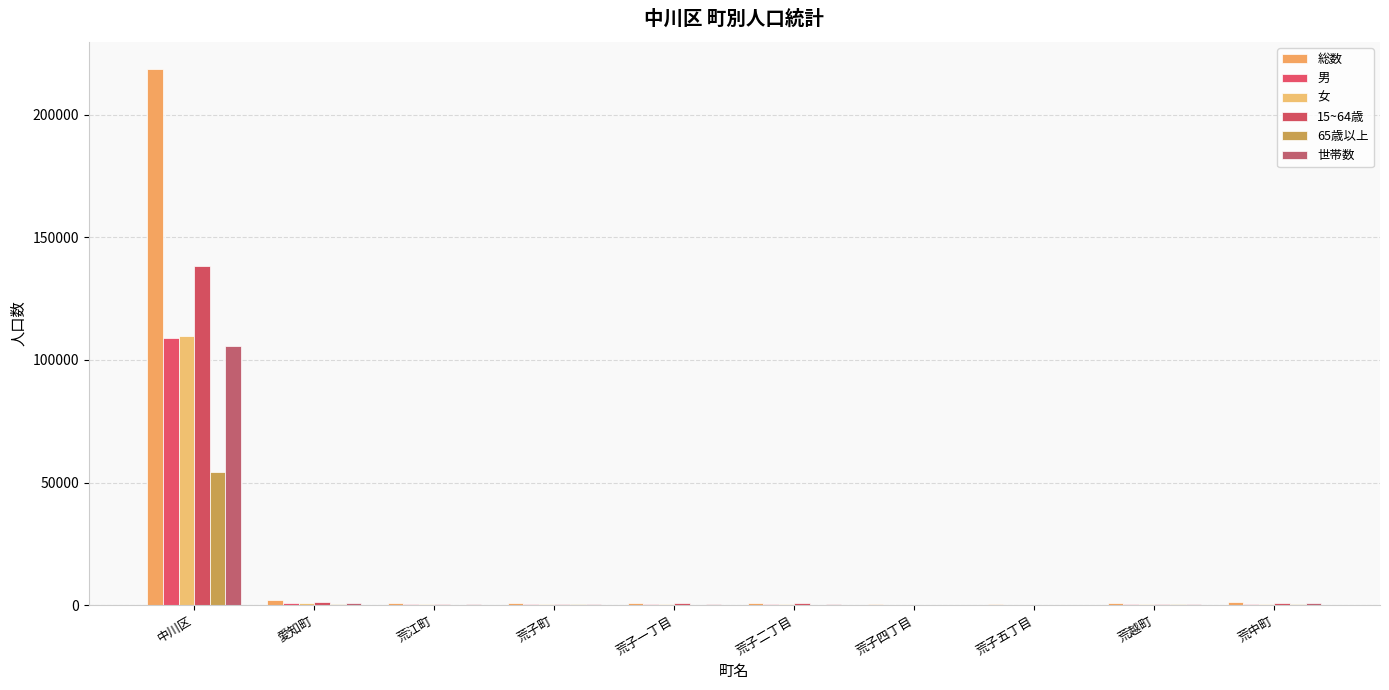

What is the sum of the 世帯数 values at 荒子町 and 愛知町?

1443